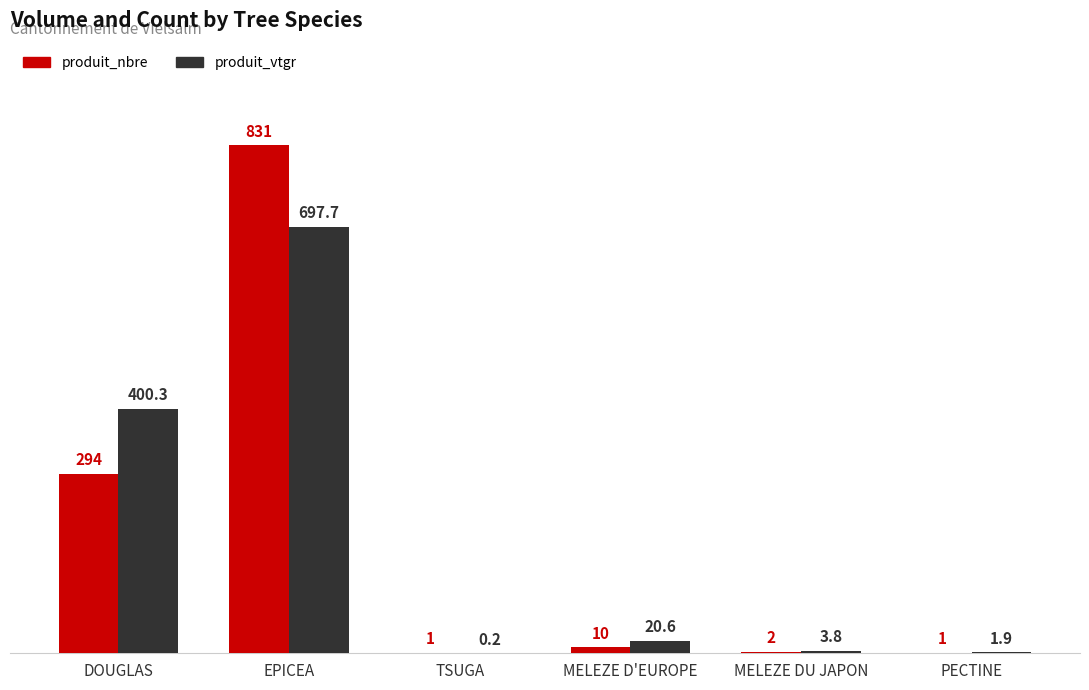

Where does the produit_nbre series first go above 10?

DOUGLAS